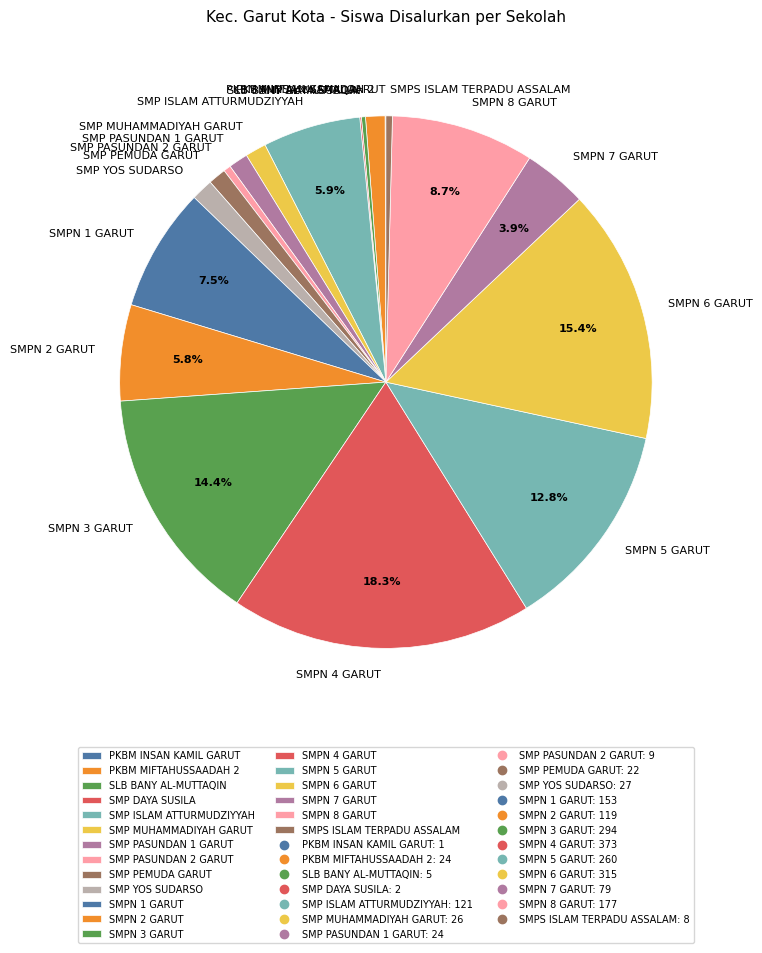

Is there a majority slice in this chart?

No